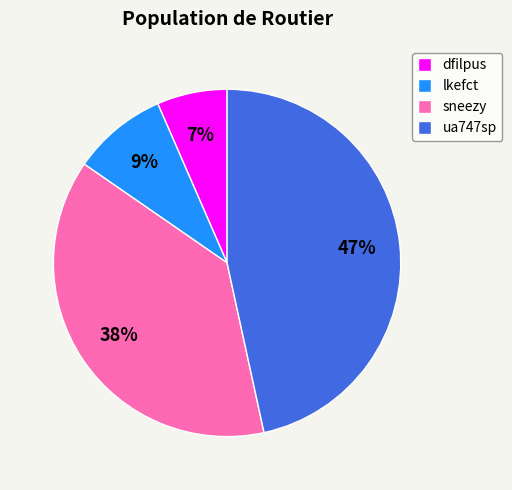

Rank the categories by value from highest to lowest.

ua747sp, sneezy, lkefct, dfilpus